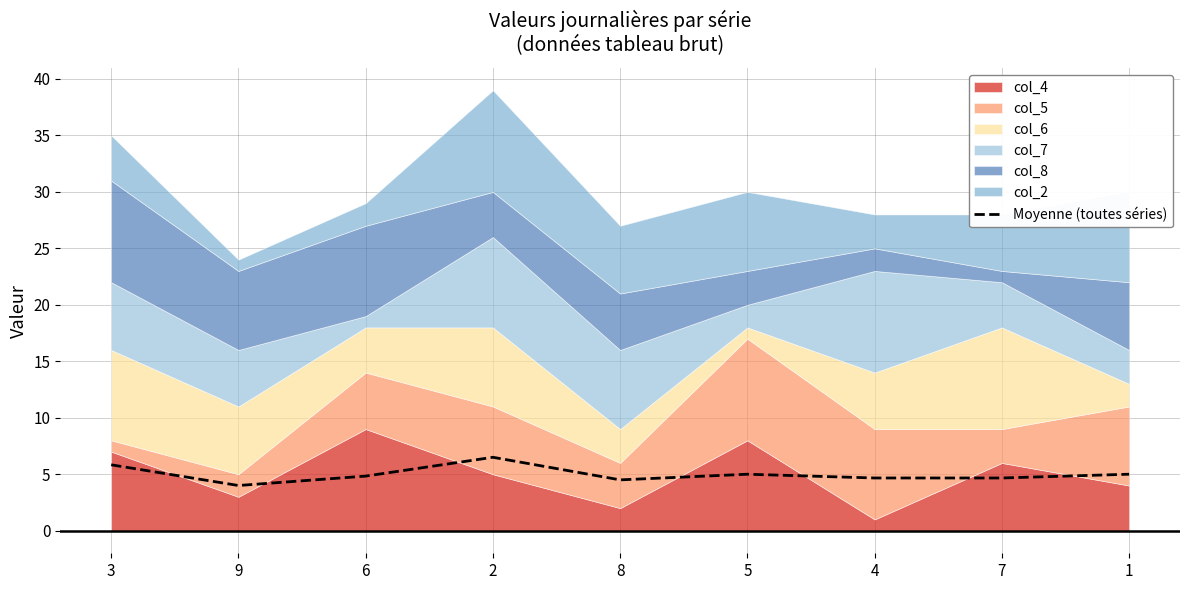

What is the sum of the values at 6 and 8?

9.3